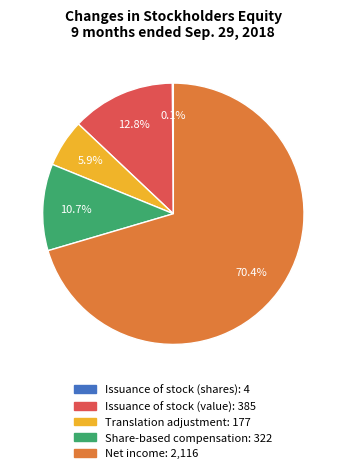

True or false: Issuance of stock (value) accounts for 13% of the total.

True